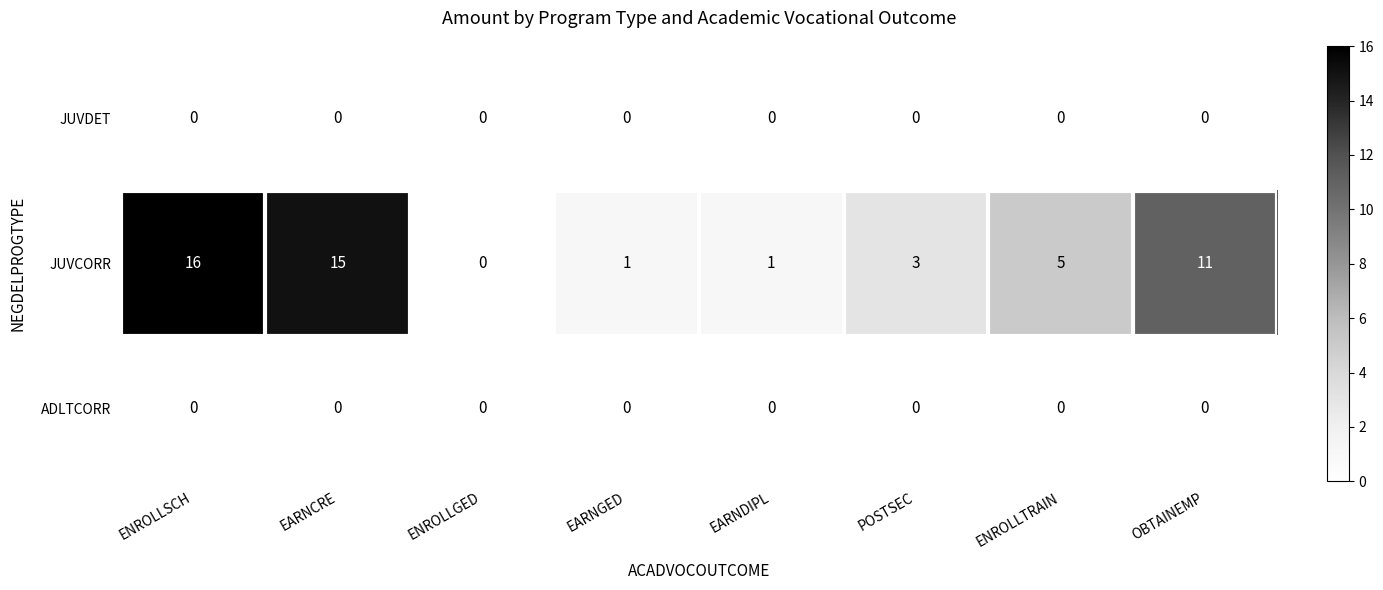

What is the spread (max minus min) of values at ENROLLTRAIN?

5